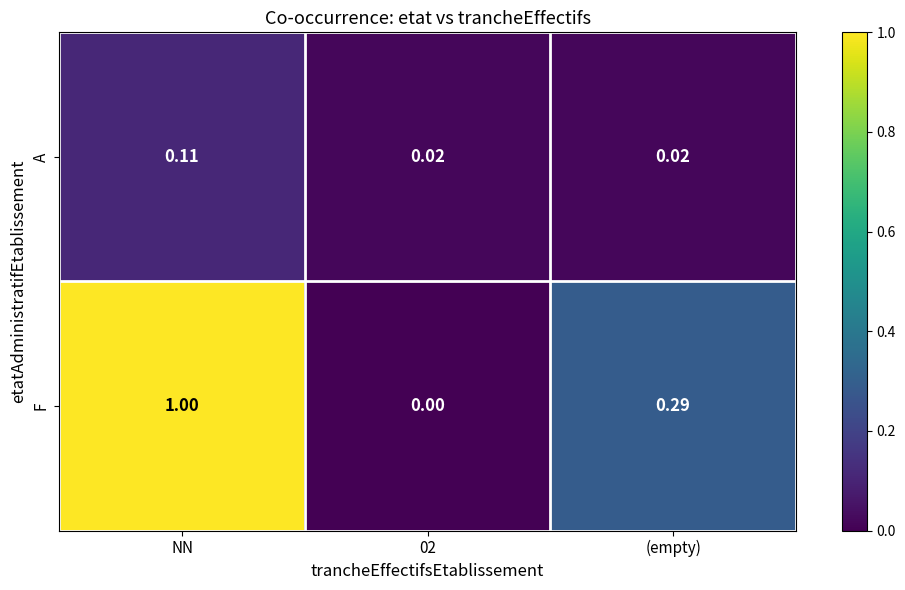

Rank the series by their maximum value, from lowest to highest.

A, F